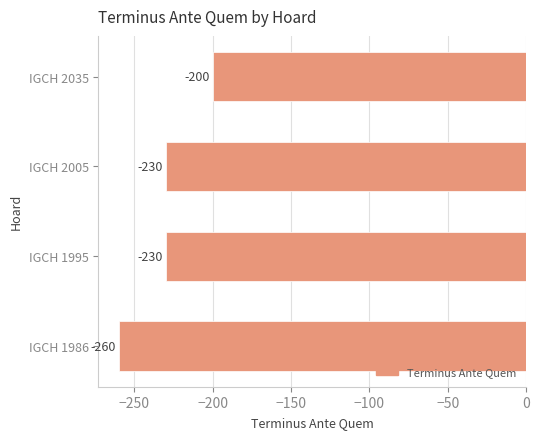

What is the maximum value shown in the chart?

-200